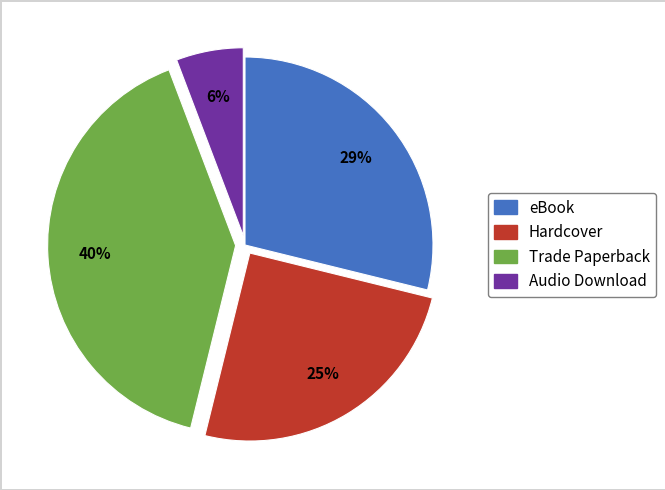

How many slices are in this pie chart?

4